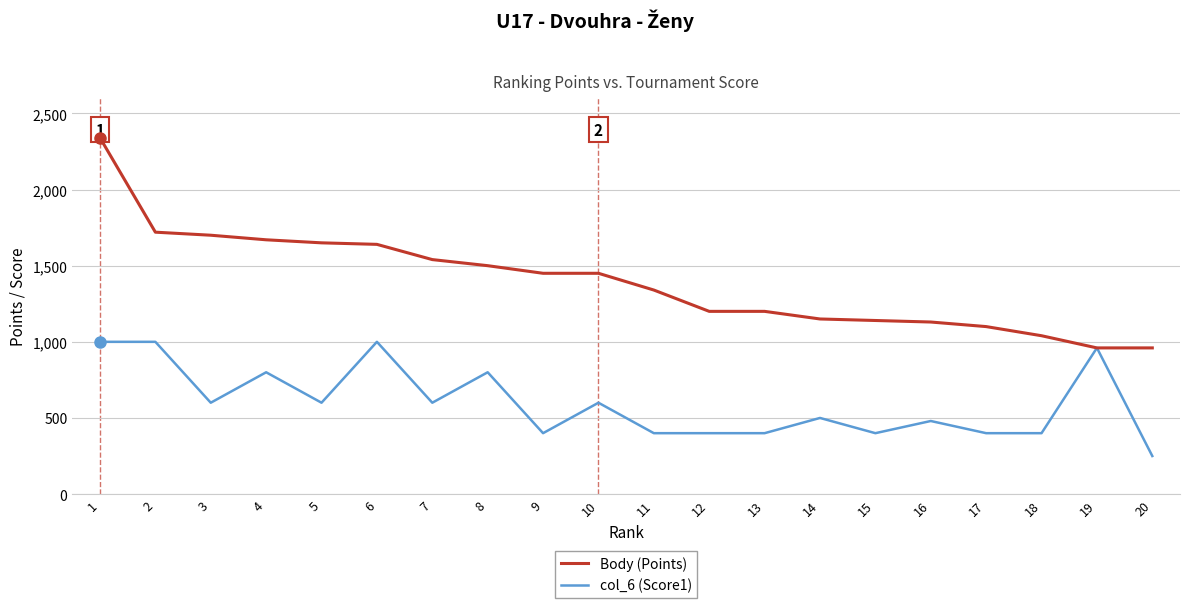

Does the chart have visible grid lines?

Yes